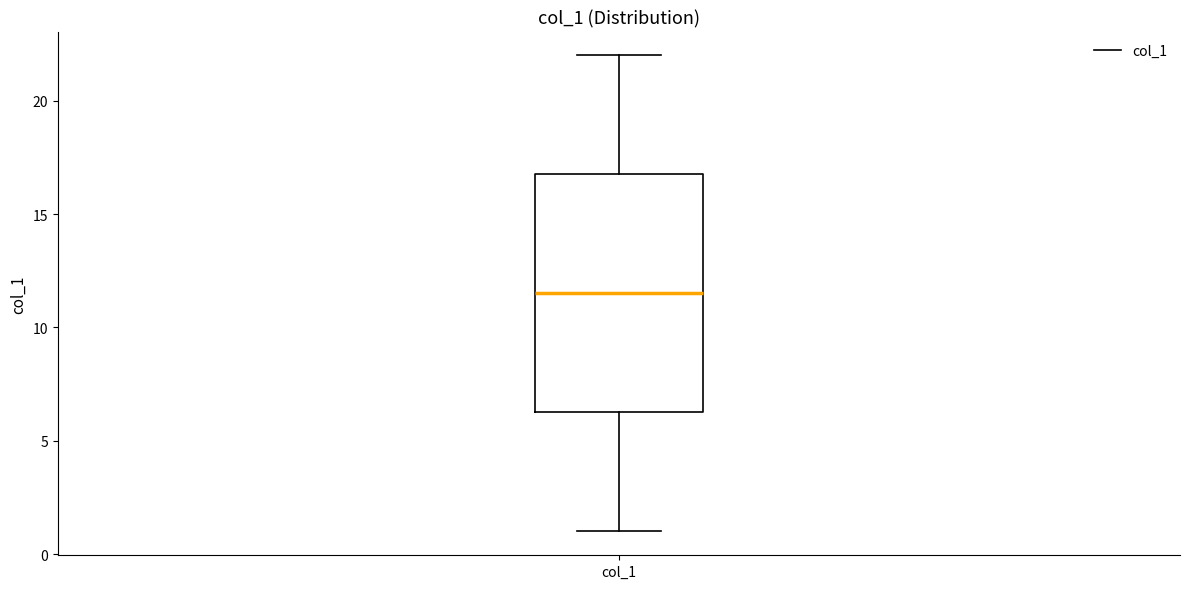

Where does the lower whisker of the box for col_1 end on the y-axis? The values are not printed on the chart, so give them approximately, as read against the axis.

1.0